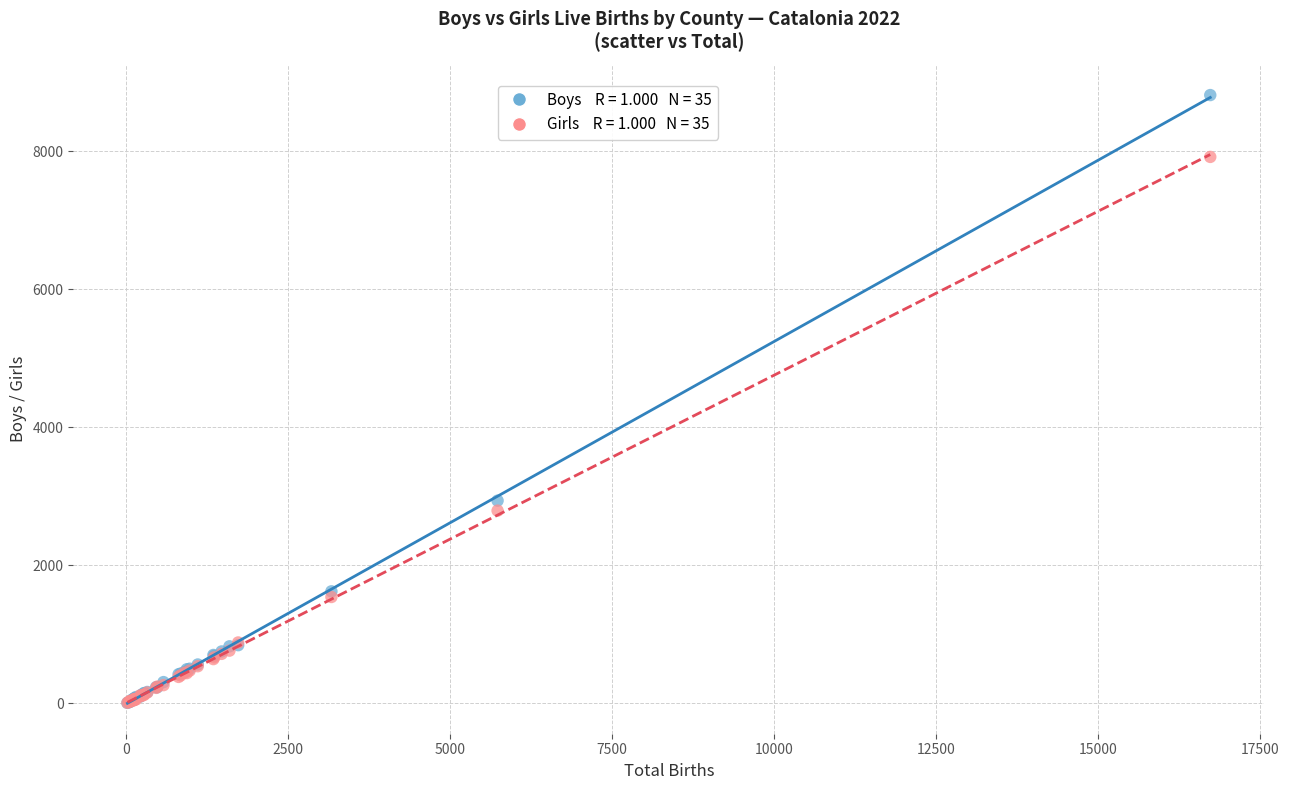

Across all series, what Y value is closest to 4411?

2938